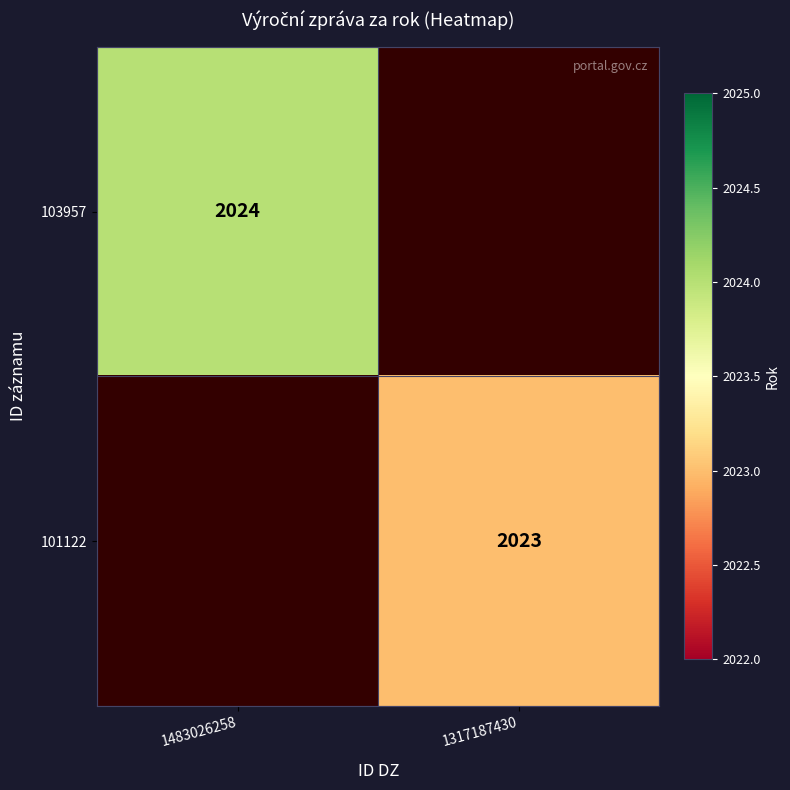

The value of 103957 at 1483026258 is 2024. True or false?

True